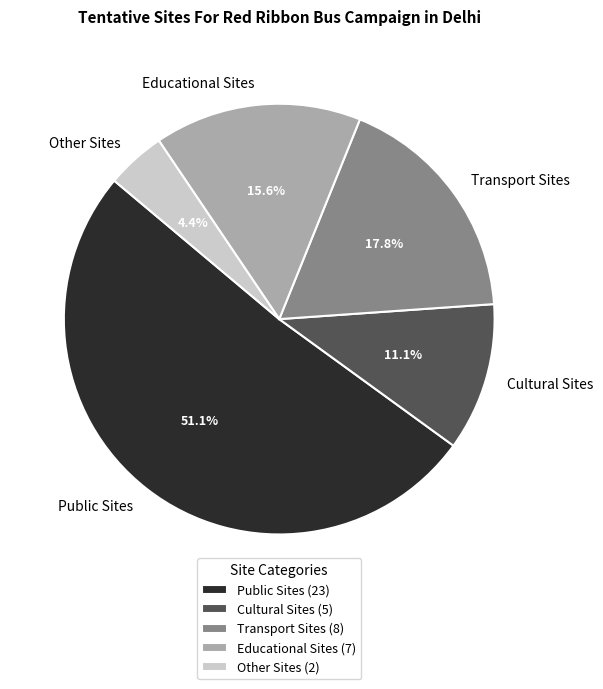

To the nearest percent, what portion does Cultural Sites represent?

11%